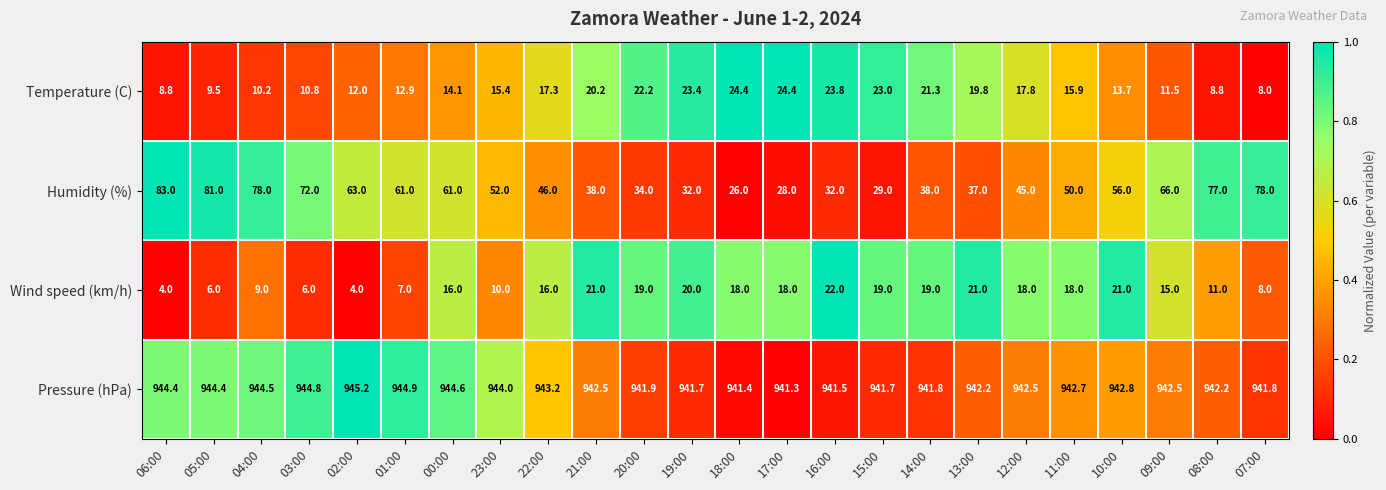

List the series in order of their peak value, highest first.

Pressure (hPa), Humidity (%), Temperature (C), Wind speed (km/h)